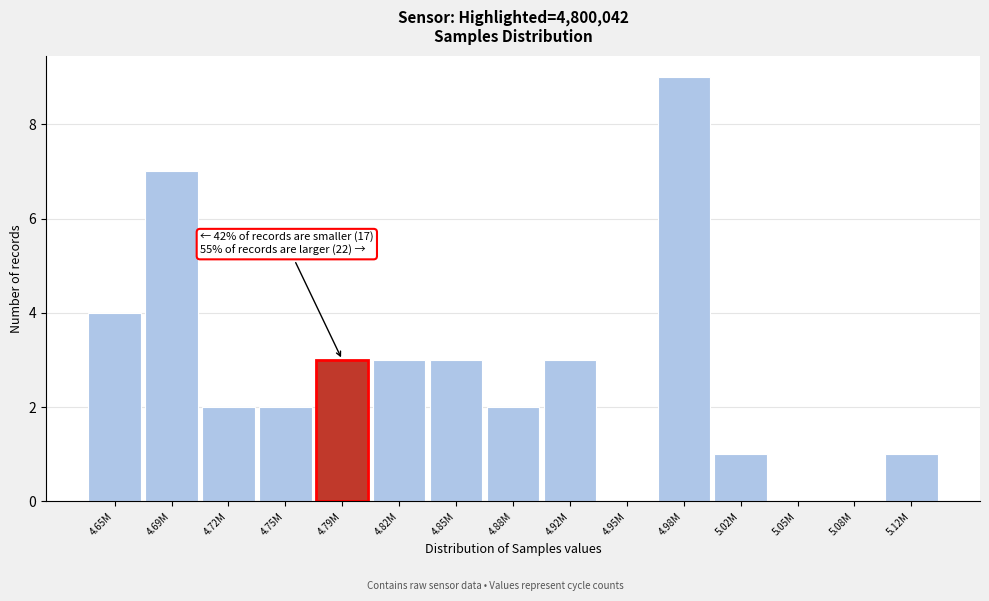

Reading right to left, transcribe all the data shown in this chart.

5.12M=1	5.08M=0	5.05M=0	5.02M=1	4.98M=9	4.95M=0	4.92M=3	4.88M=2	4.85M=3	4.82M=3	4.79M=3	4.75M=2	4.72M=2	4.69M=7	4.65M=4